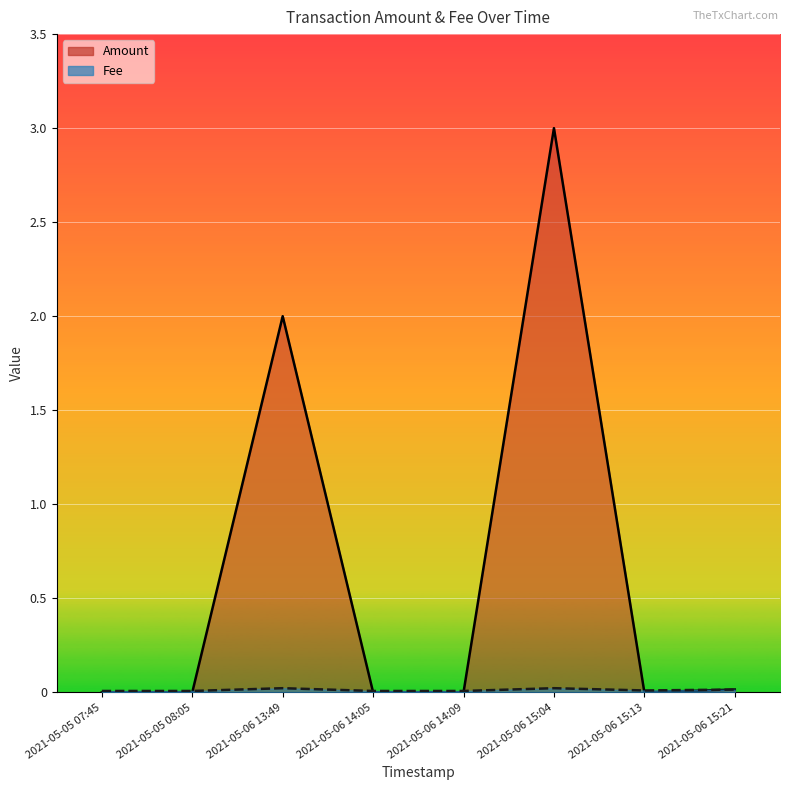

How many interior local peaks does the Fee series have?

2